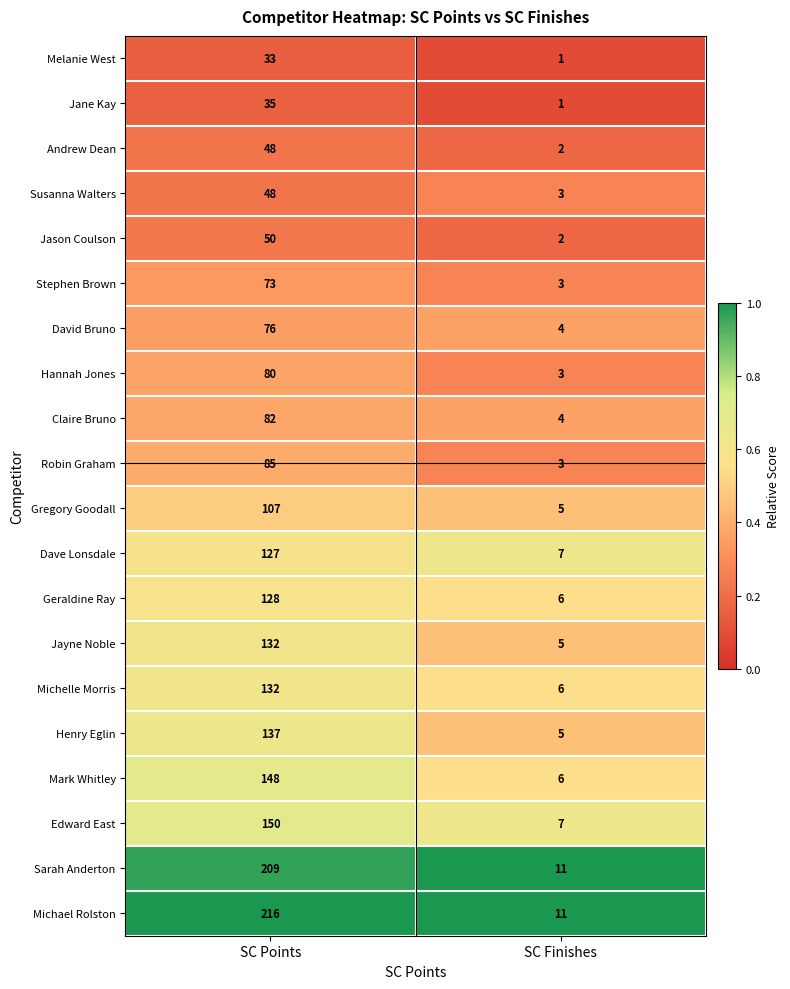

Rank the categories by David Bruno value from lowest to highest.

SC Finishes, SC Points